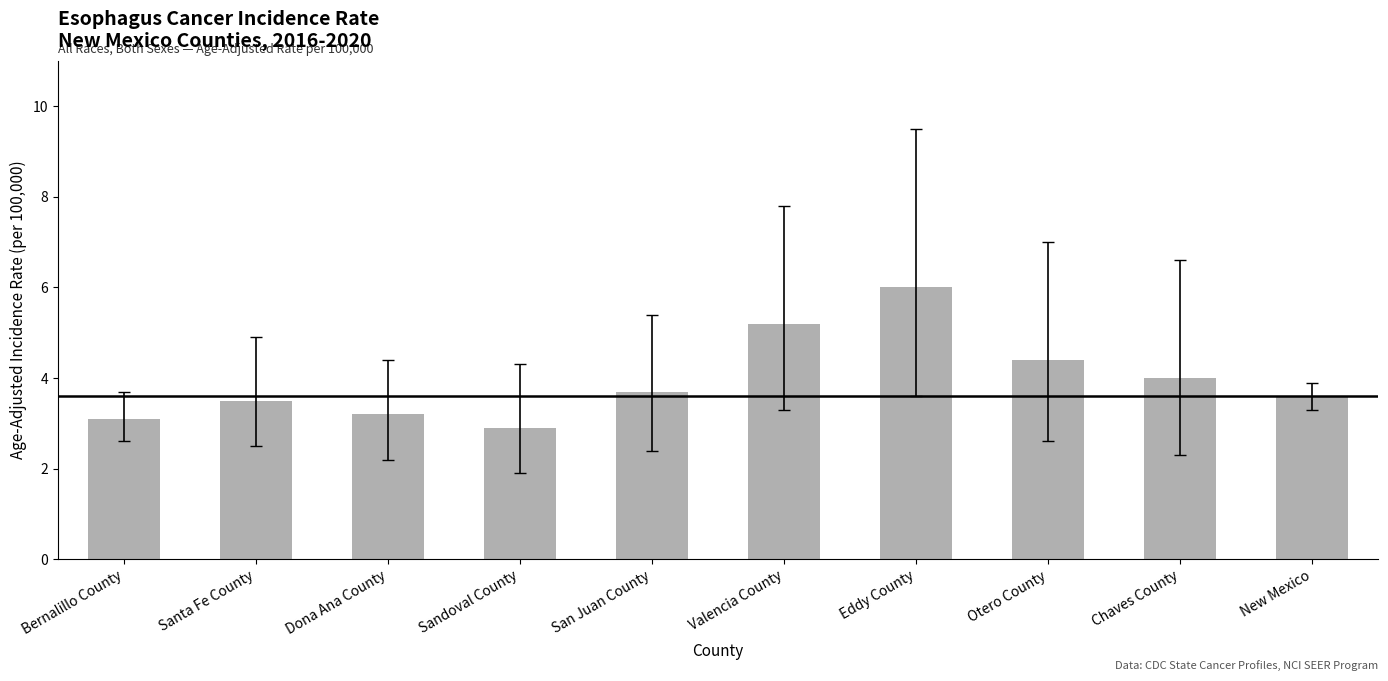

Rank the categories by value from highest to lowest.

Eddy County, Valencia County, Otero County, Chaves County, San Juan County, New Mexico, Santa Fe County, Dona Ana County, Bernalillo County, Sandoval County